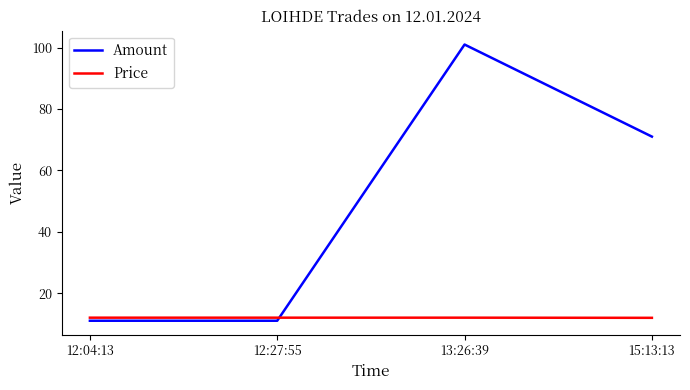

What is the spread (max minus min) of values at 12:04:13?

1.0